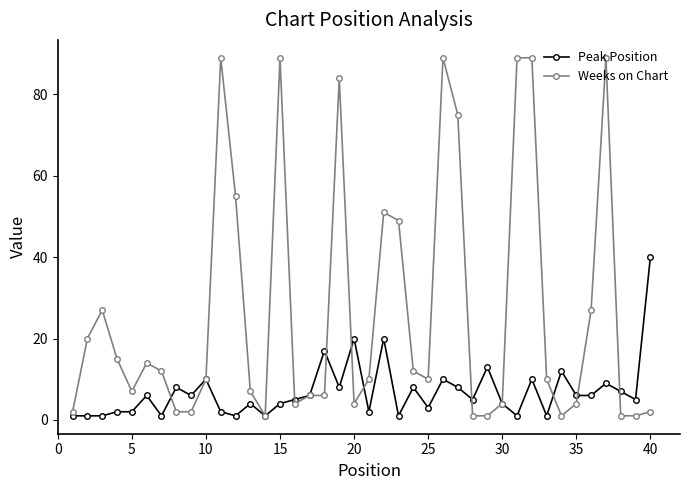

What is the sum of all Weeks on Chart values?

1071